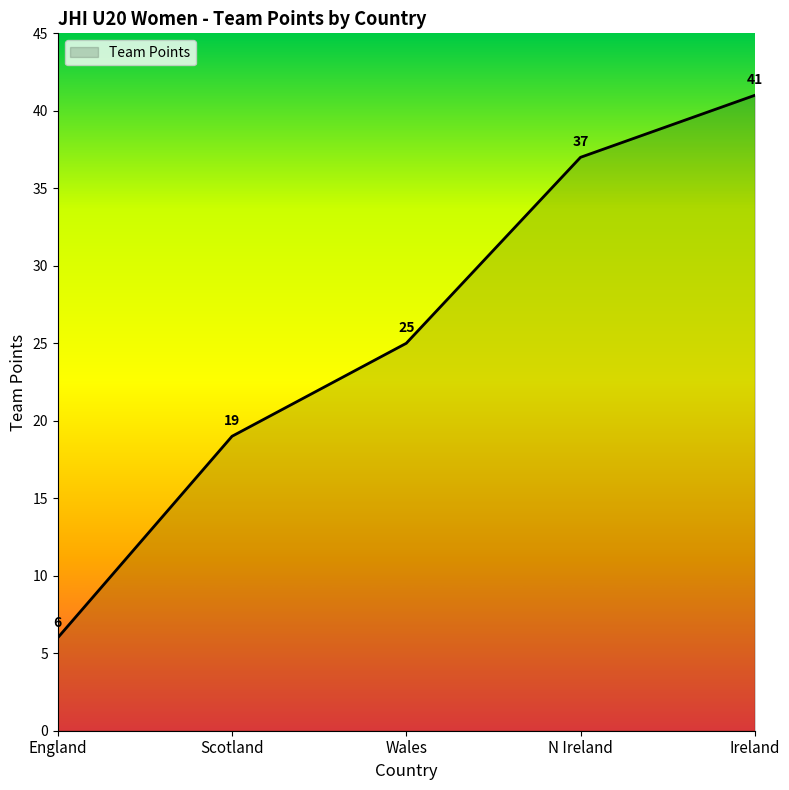

Reading left to right, what are all the values shown in this chart?

England=6	Scotland=19	Wales=25	N Ireland=37	Ireland=41